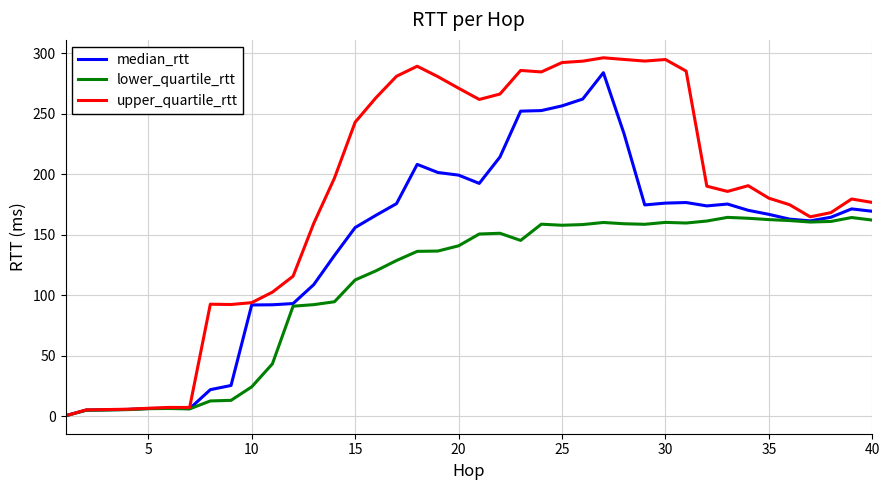

What is the greatest value displayed?

296.4